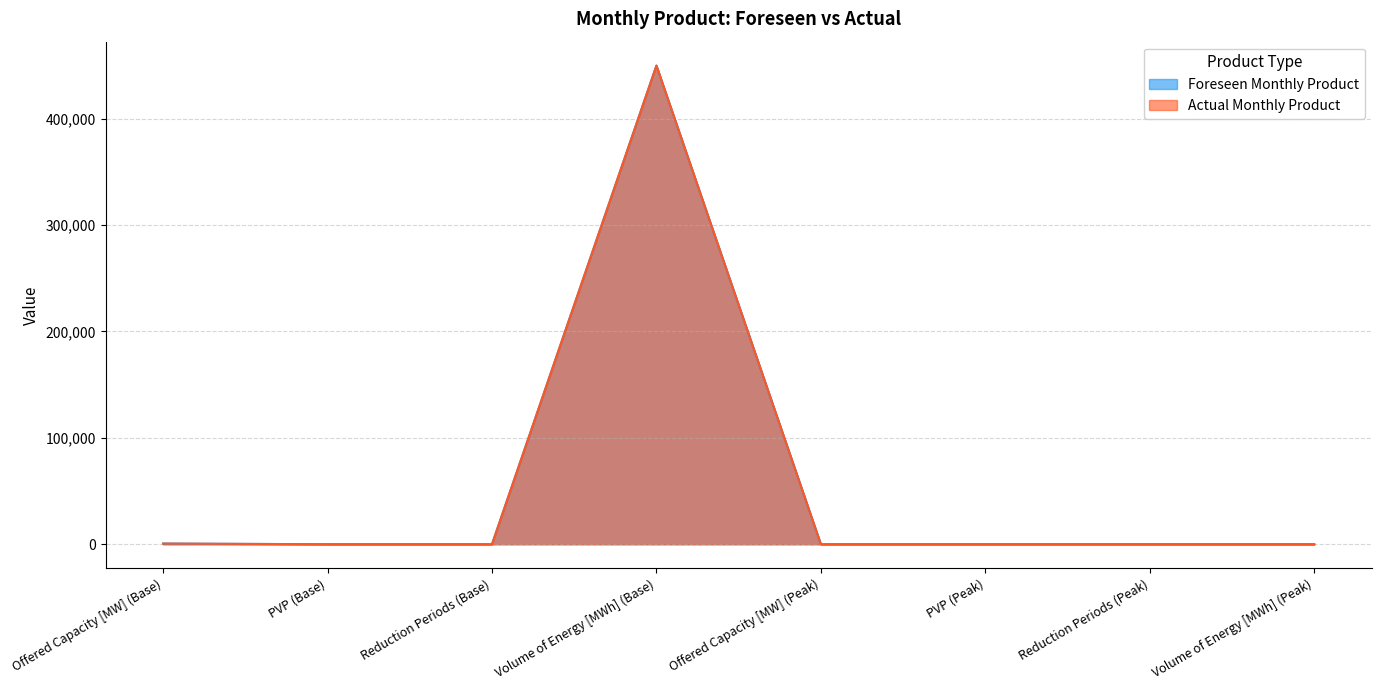

Does the chart display data point markers on the line(s)?

No